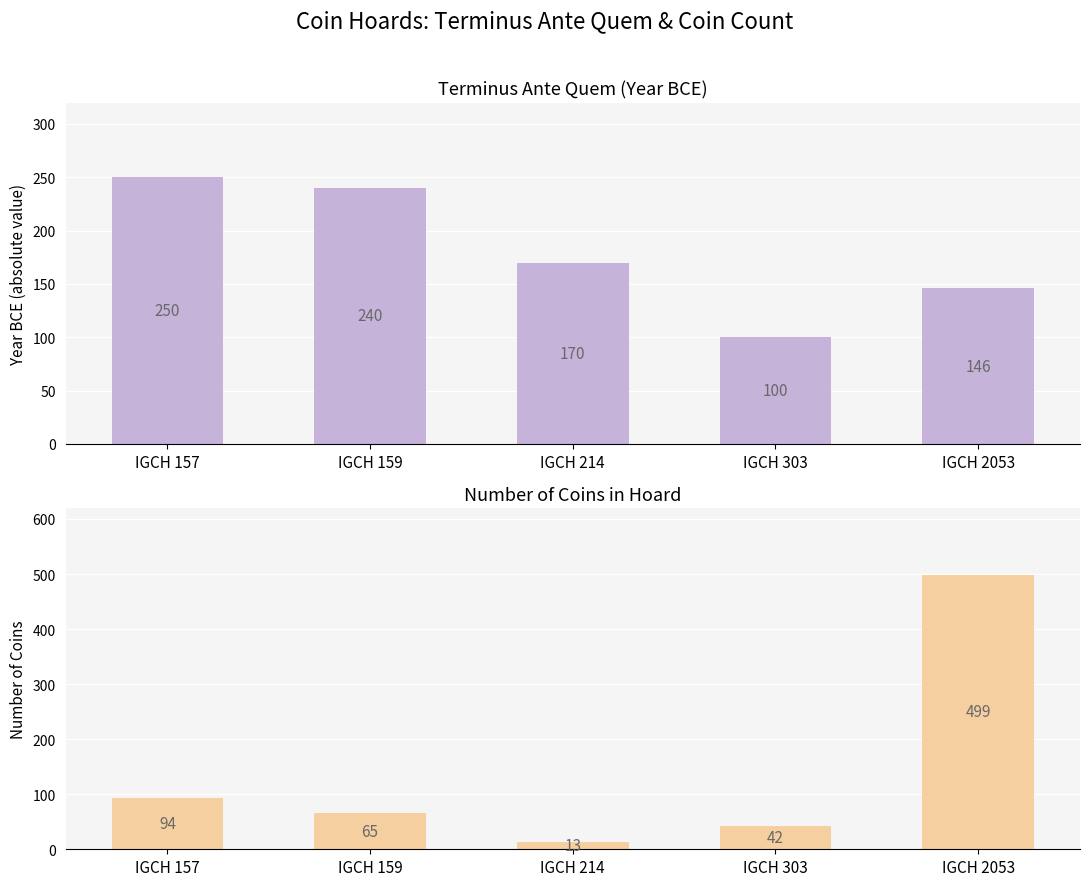

At which label does Terminus Ante Quem first exceed 170?

IGCH 157